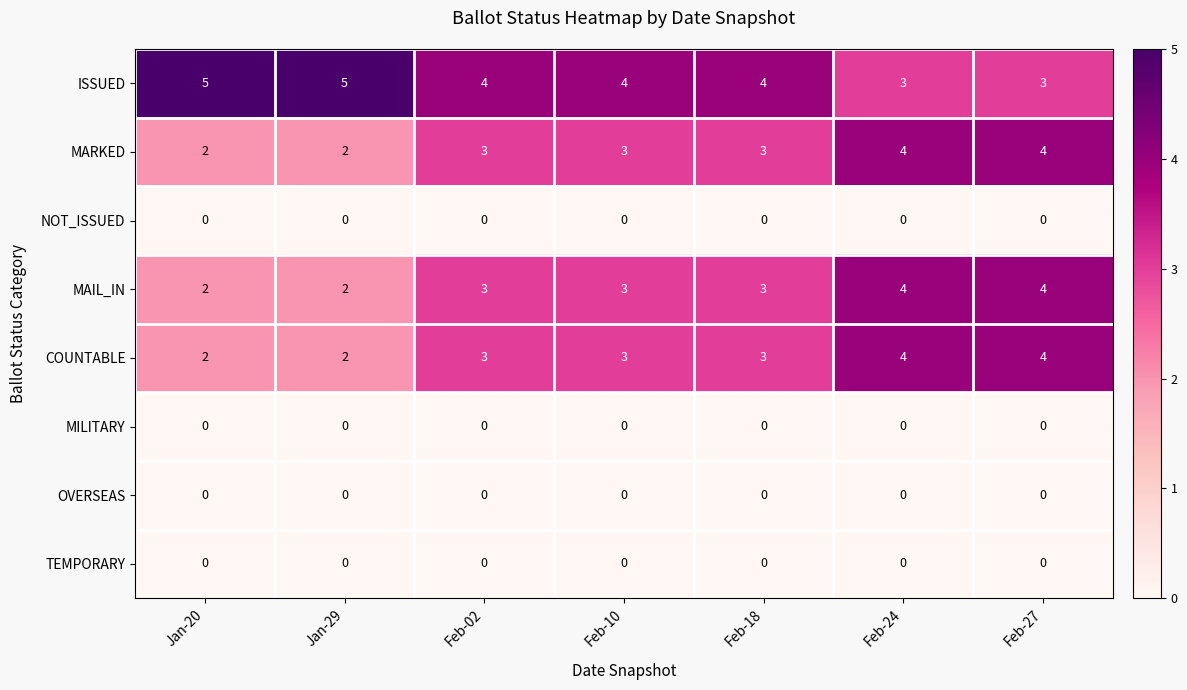

Is it true that MAIL_IN equals 3 at Jan-29?

False